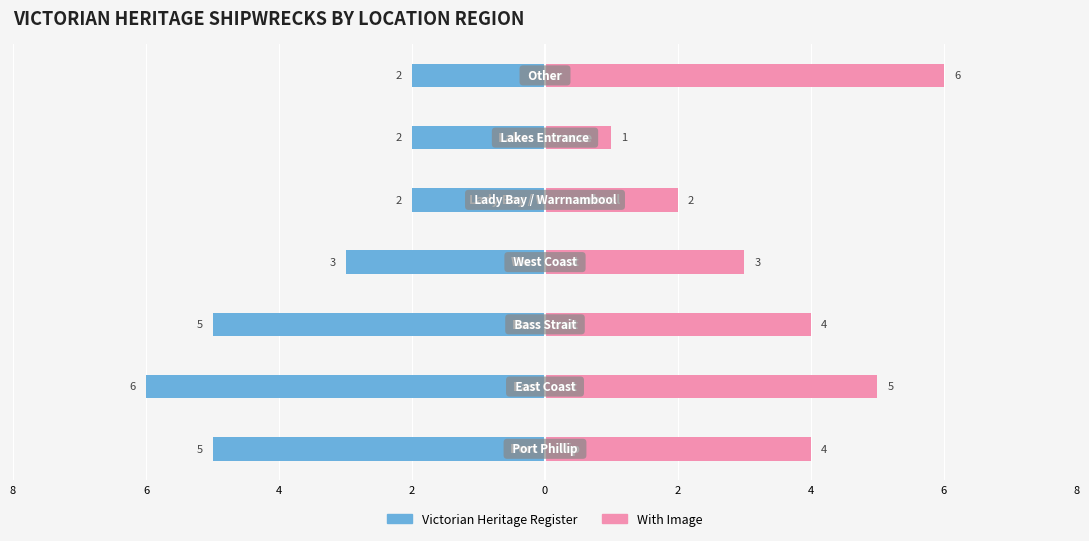

Reading right to left, what are all the values shown in this chart?

Victorian Heritage Register: 4=-2	2=-2	0=-2	2=-3	4=-5	6=-6	8=-5
With Image: 4=6	2=1	0=2	2=3	4=4	6=5	8=4